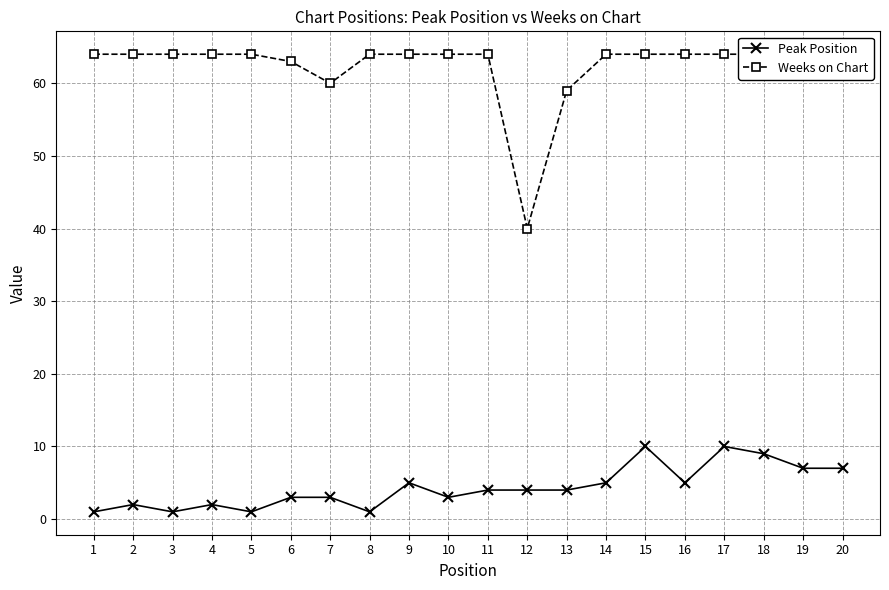

What is the value of the Peak Position point at the 5th from the left?

1